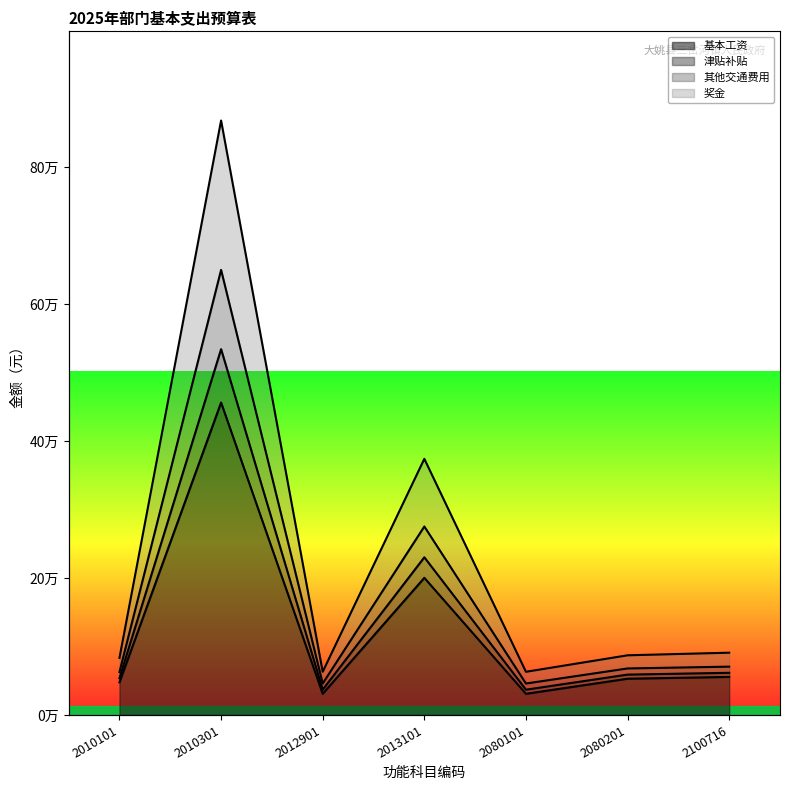

List the labels in order of 奖金 value, largest first.

2010301, 2013101, 2100716, 2080201, 2010101, 2012901, 2080101